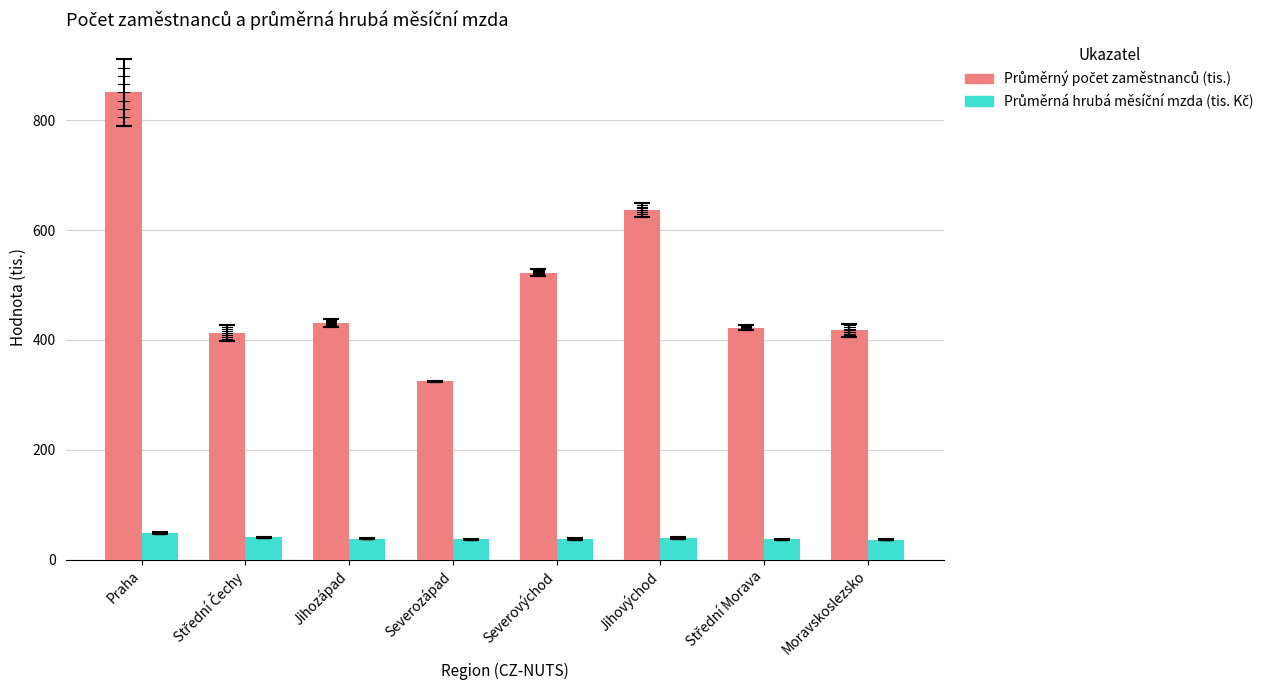

At which category is the sum across all series the highest?

Praha